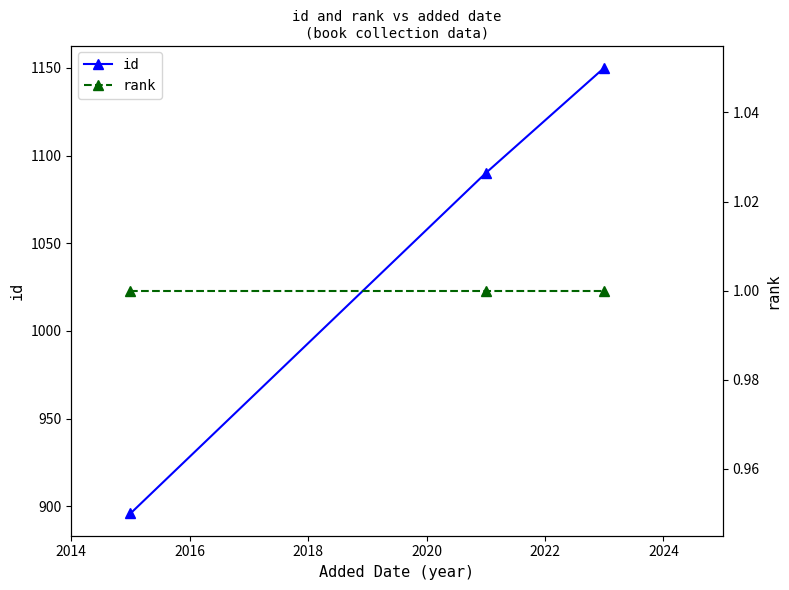

How many data points does each series have?

3